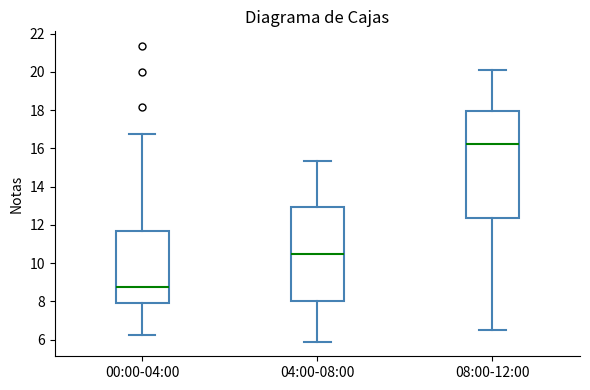

Comparing the boxes themselves (not the whiskers), which one is the tallest?

08:00-12:00